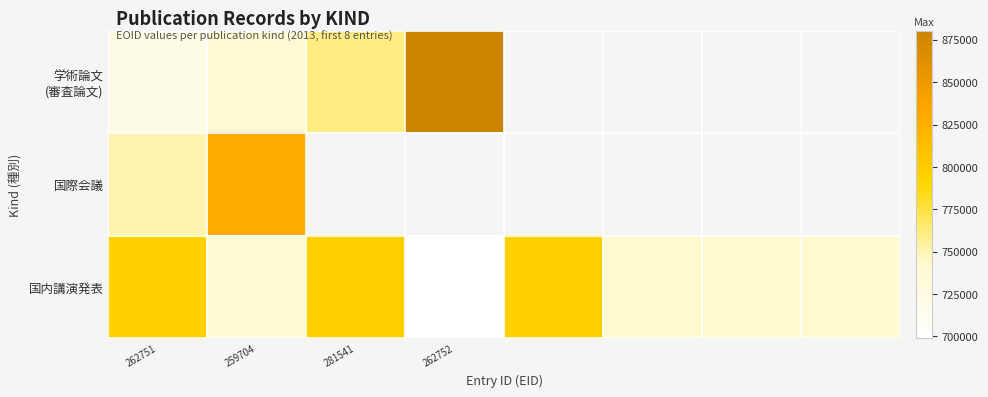

At which category is the sum across all series the highest?

259704